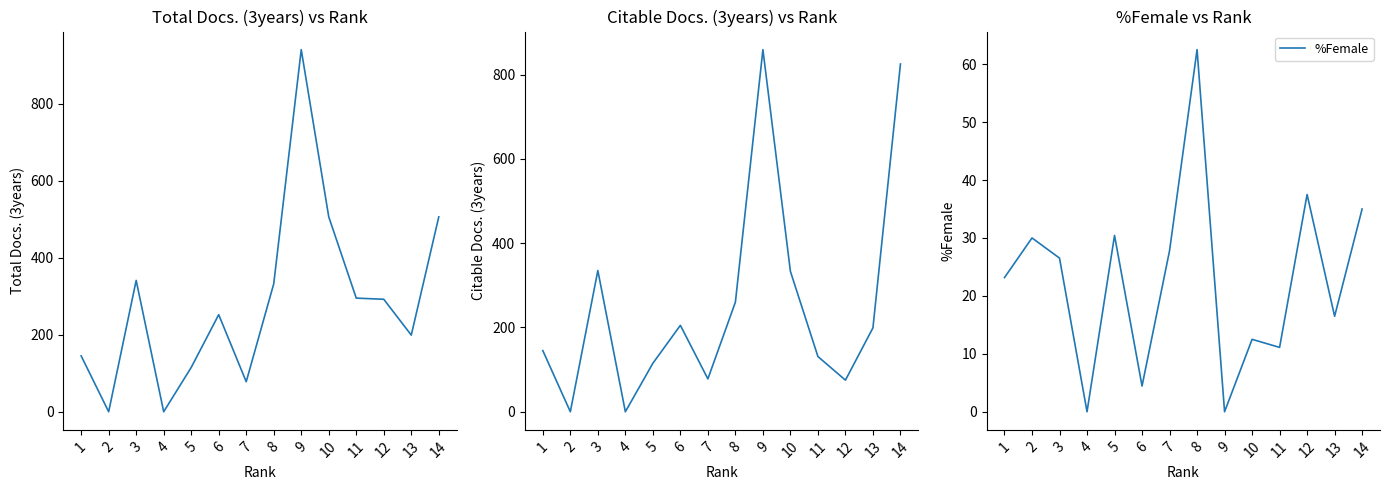

Which series has the largest total across all categories?

Total Docs. (3years)